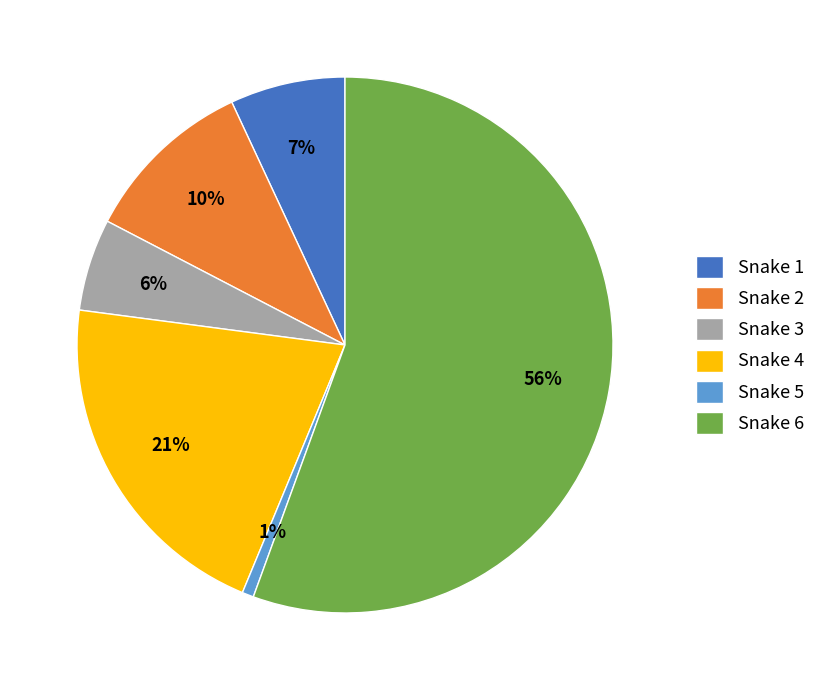

What percentage is the Snake 2 slice, to the nearest percent?

10%